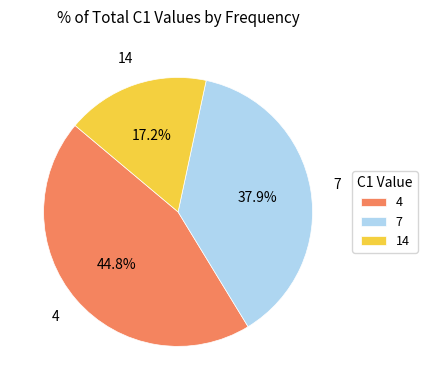

Rank the categories by value from highest to lowest.

4, 7, 14